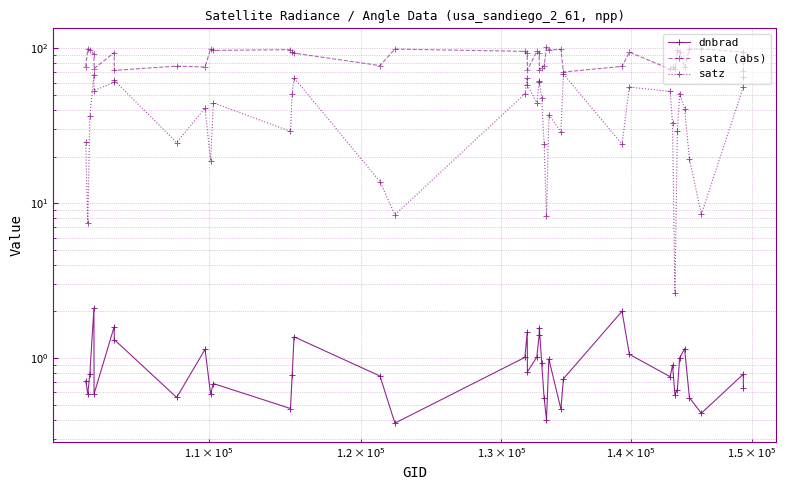

True or false: satz has more than 0 interior local peaks.

True